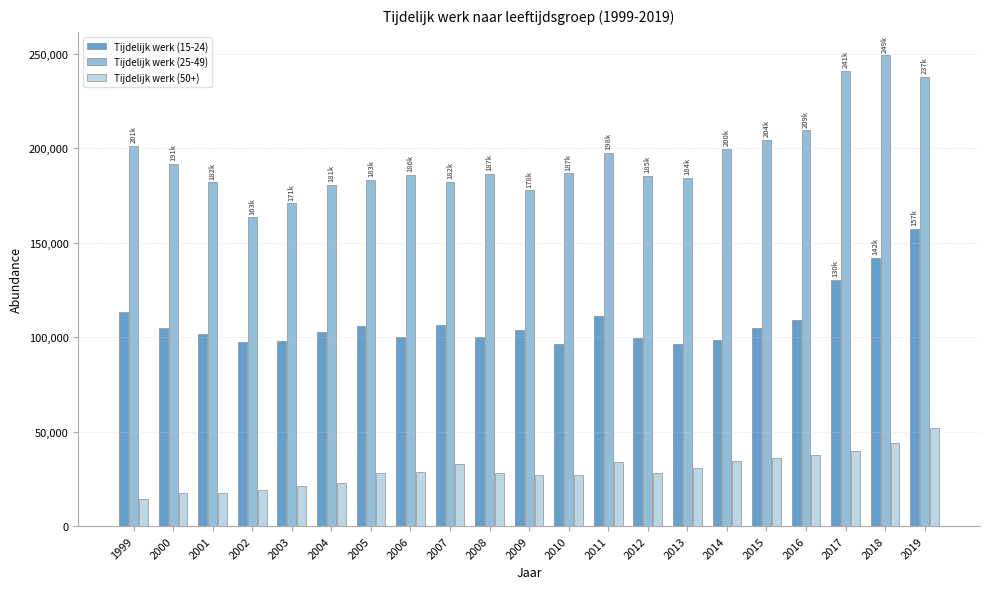

Rank the series at 2012 from highest to lowest value.

Tijdelijk werk (25-49), Tijdelijk werk (15-24), Tijdelijk werk (50+)